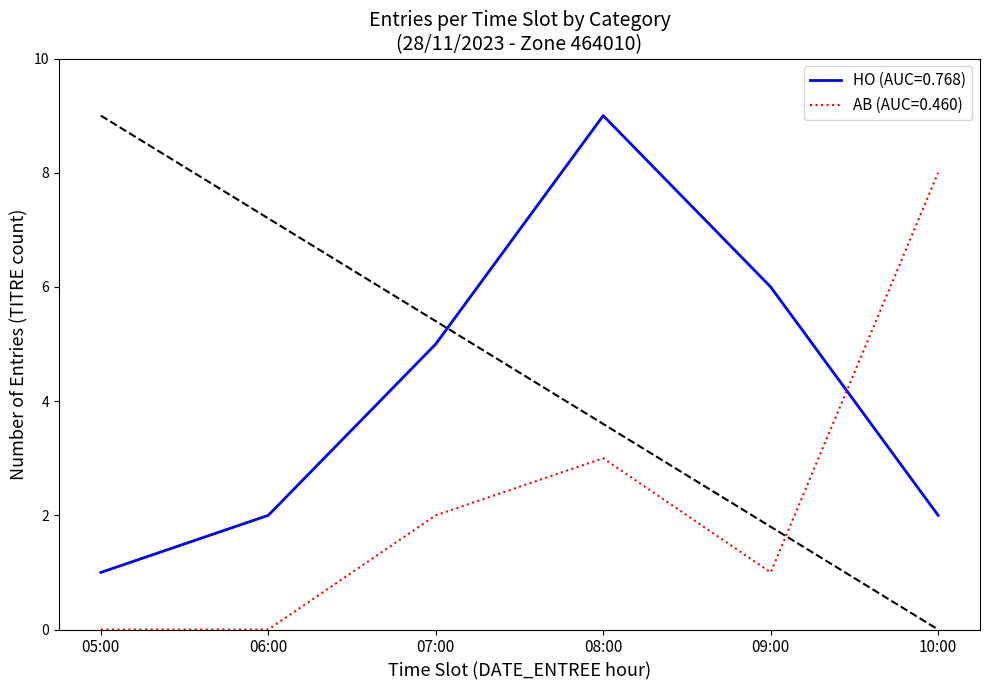

How many times do AB (AUC=0.460) and HO (AUC=0.768) cross each other?

1